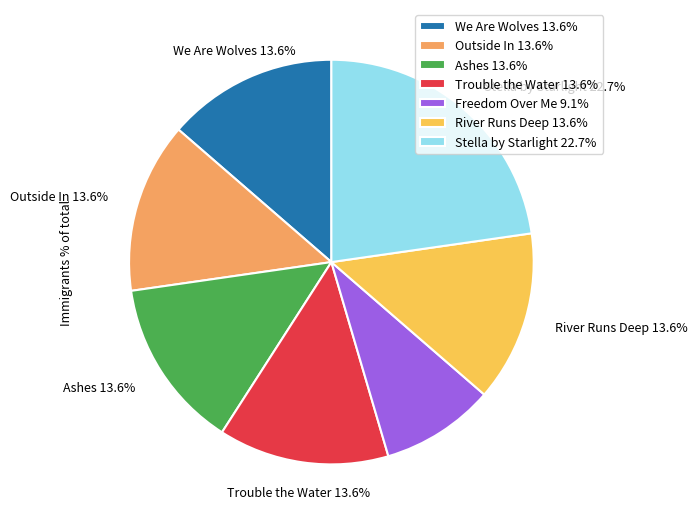

Is it true that We Are Wolves is 7% of the pie?

False